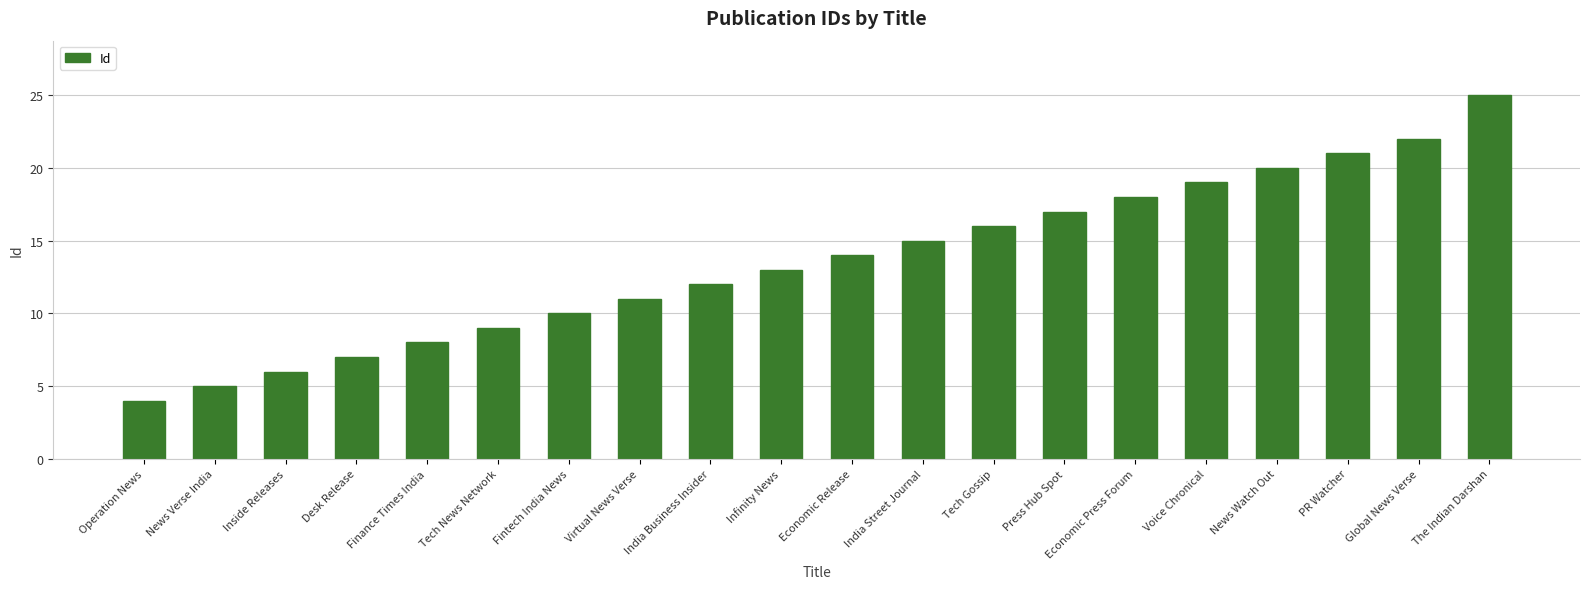

How many distinct data groups are displayed?

1